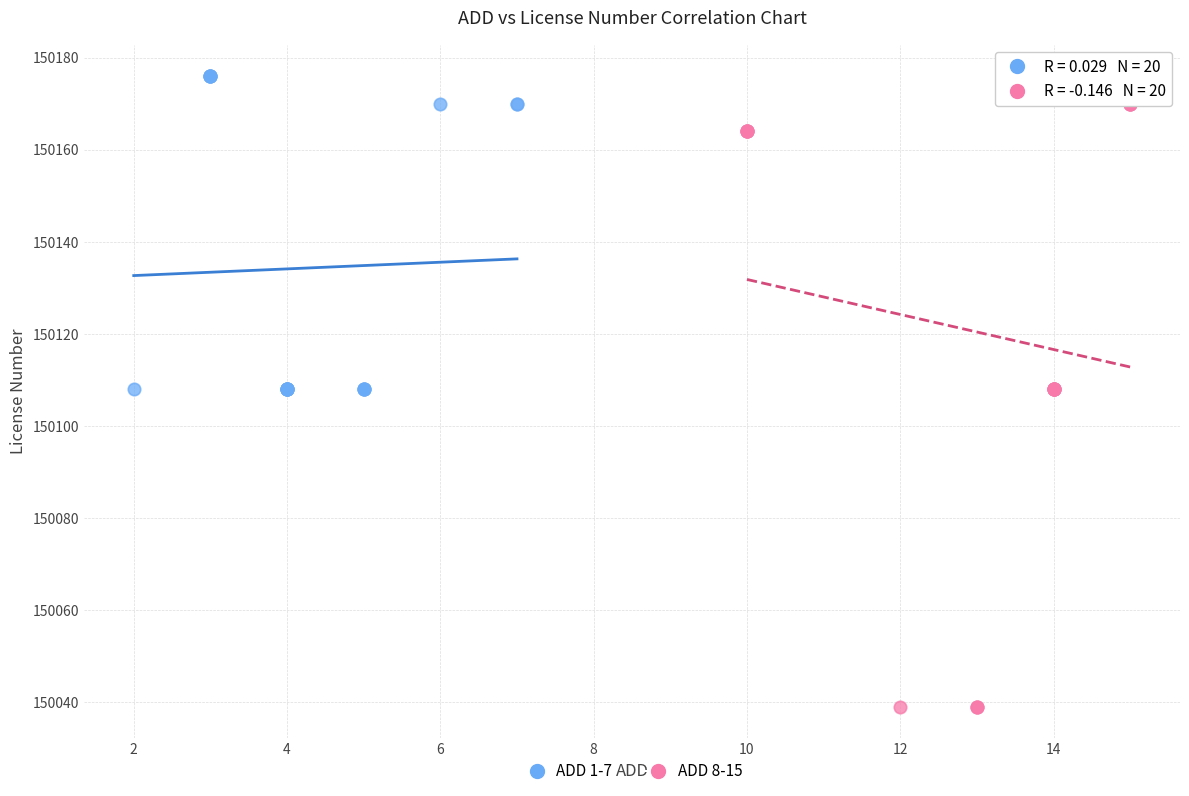

Which series has the widest spread of Y values?

ADD 8-15